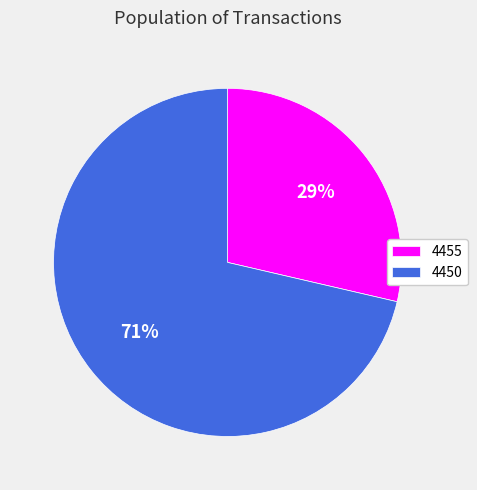

To the nearest percent, what percentage of the pie is 4450?

71%